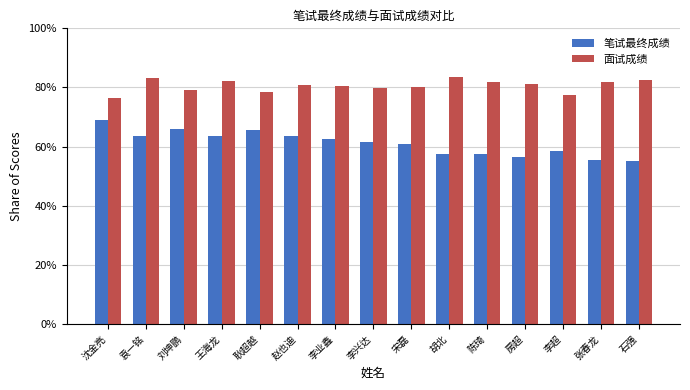

Which series has the largest range (max minus min)?

笔试最终成绩